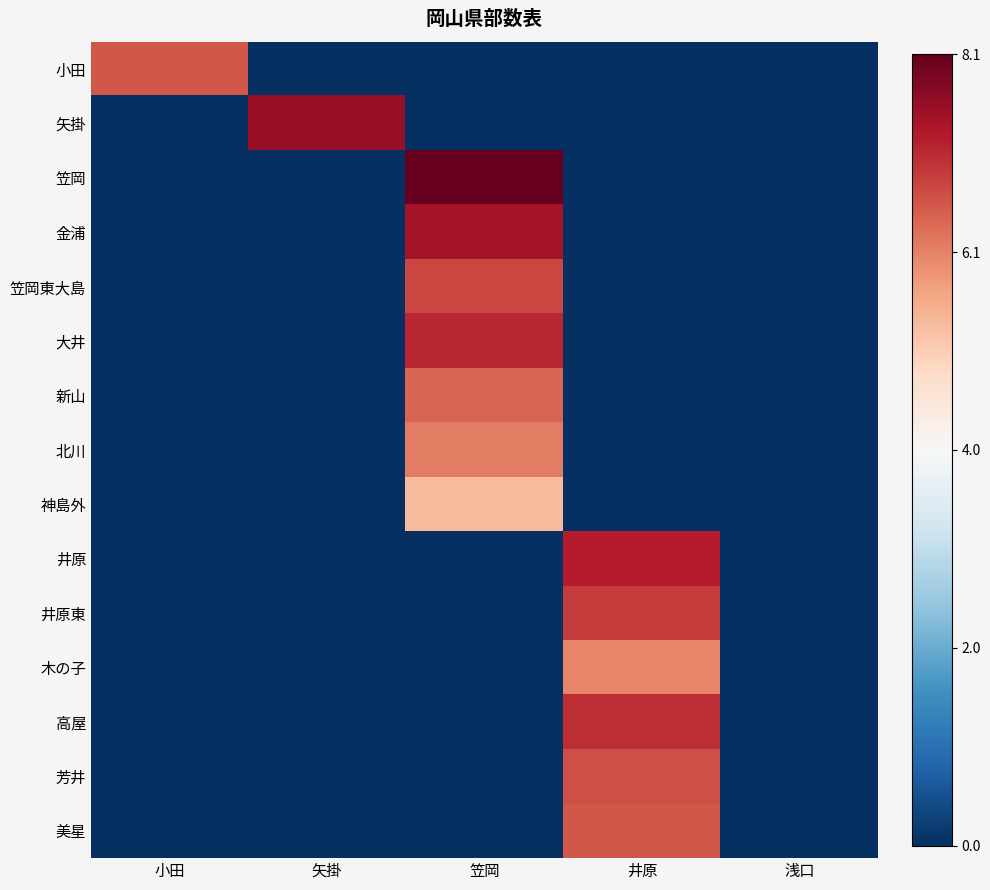

At 小田, list the series in order from smallest to largest.

矢掛, 笠岡, 金浦, 笠岡東大島, 大井, 新山, 北川, 神島外, 井原, 井原東, 木の子, 高屋, 芳井, 美星, 小田